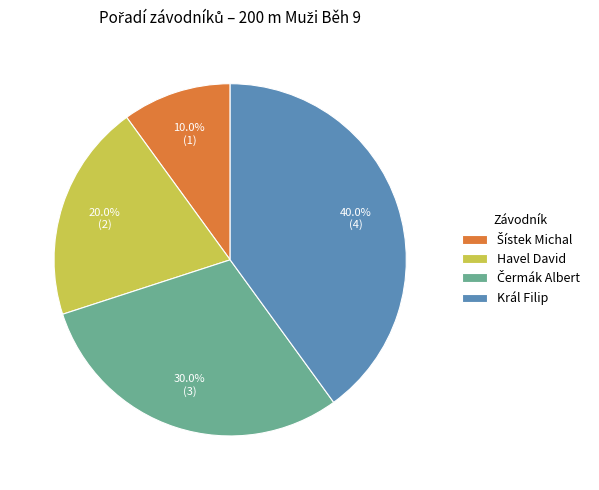

Is there a majority slice in this chart?

No